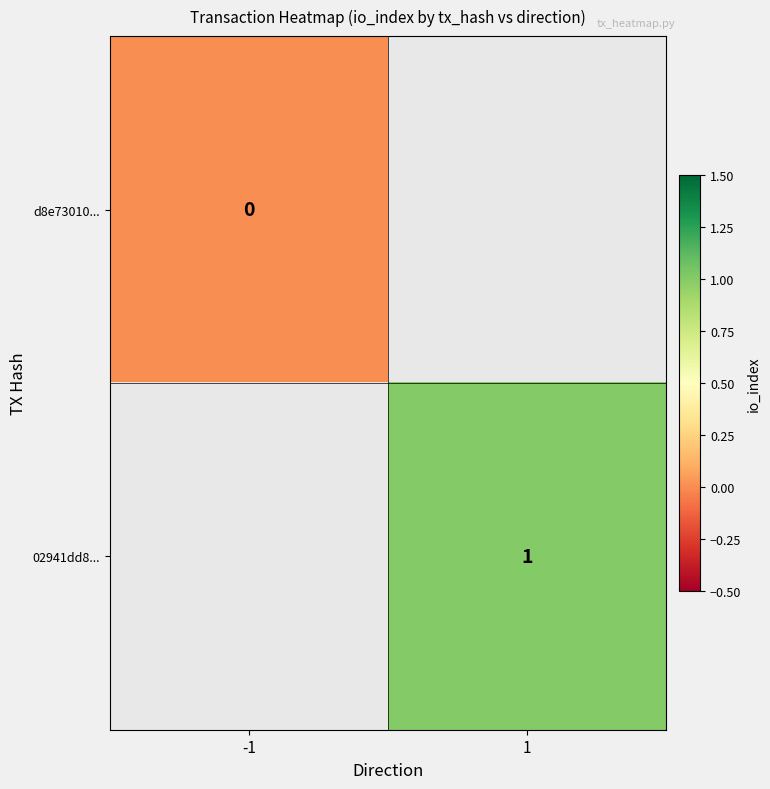

What value does the 02941dd8... series have at 1?

1.0